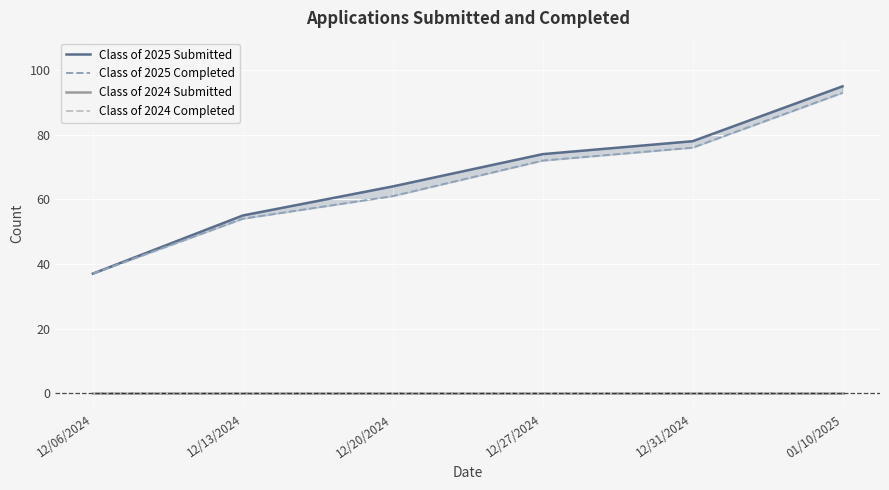

Which has a higher value, 12/31/2024 or 12/20/2024?

12/31/2024